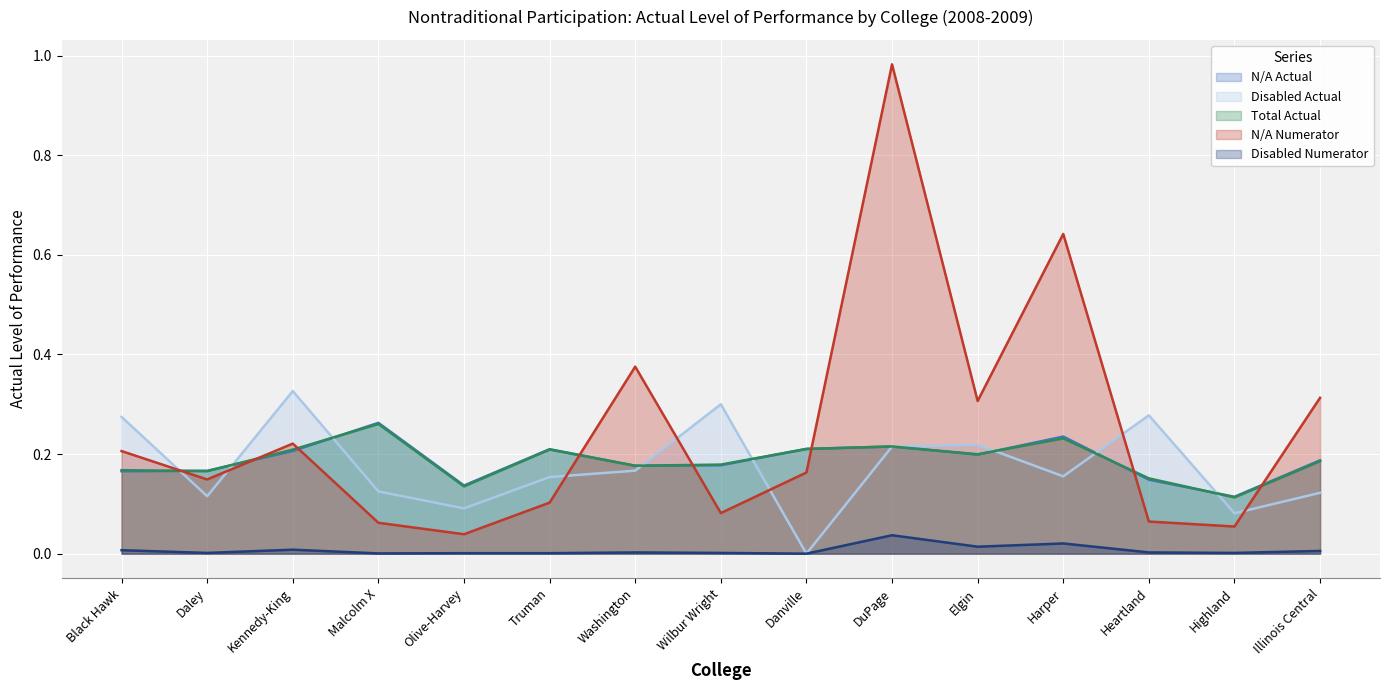

Rank the categories by N/A Numerator value from lowest to highest.

Olive-Harvey, Highland, Malcolm X, Heartland, Wilbur Wright, Truman, Daley, Danville, Black Hawk, Kennedy-King, Elgin, Illinois Central, Washington, Harper, DuPage